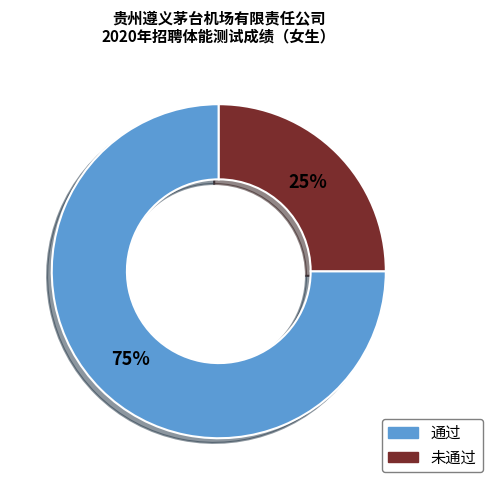

Approximately how many times larger is the value at 未通过 compared to 通过?

0.3